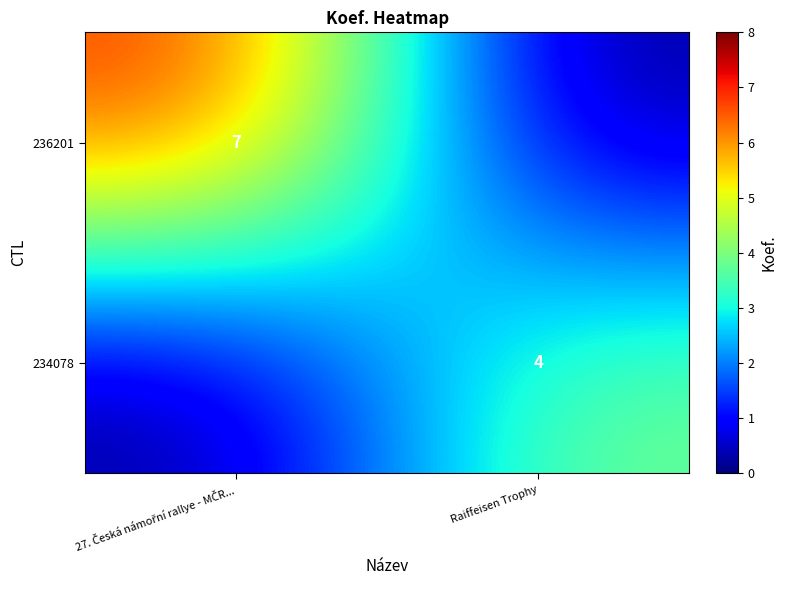

What is the total value across all series at Raiffeisen Trophy?

4